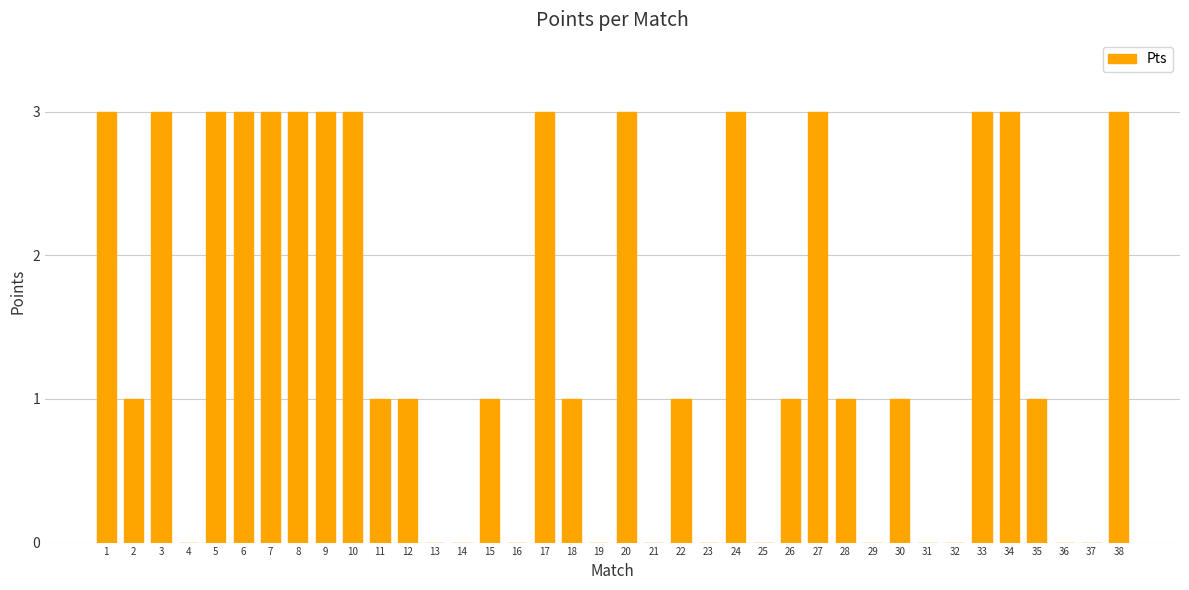

What value does the data have at 8?

3